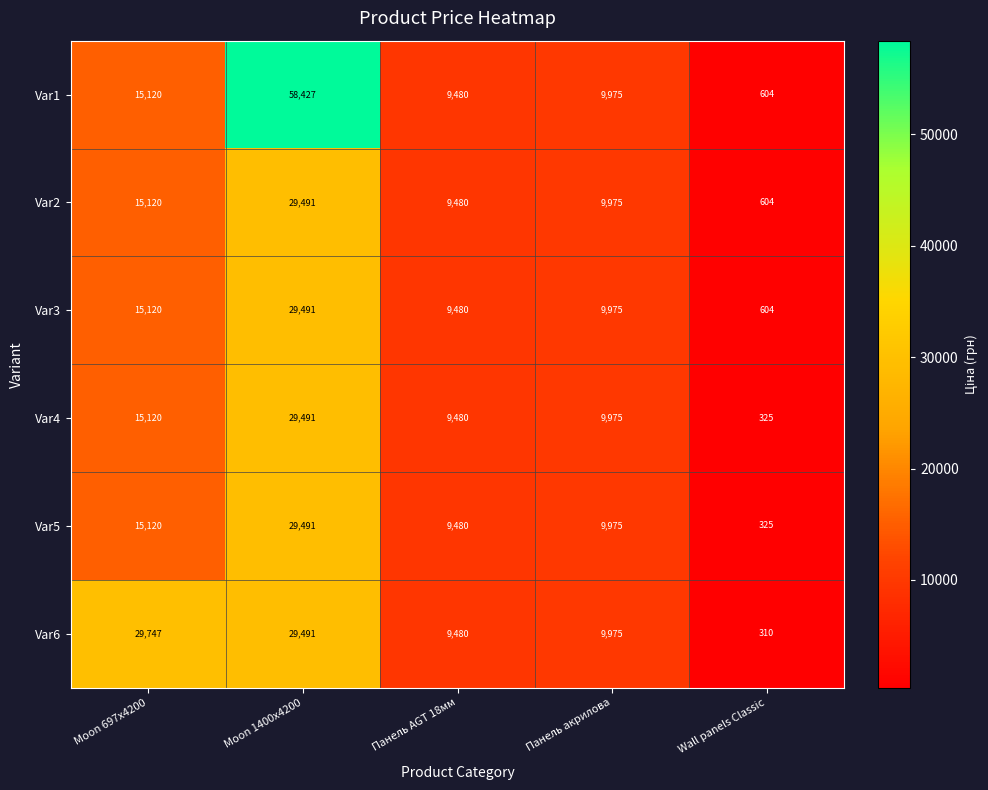

List the labels in order of Var4 value, smallest first.

Wall panels Classic, Панель AGT 18мм, Панель акрилова, Moon 697x4200, Moon 1400x4200